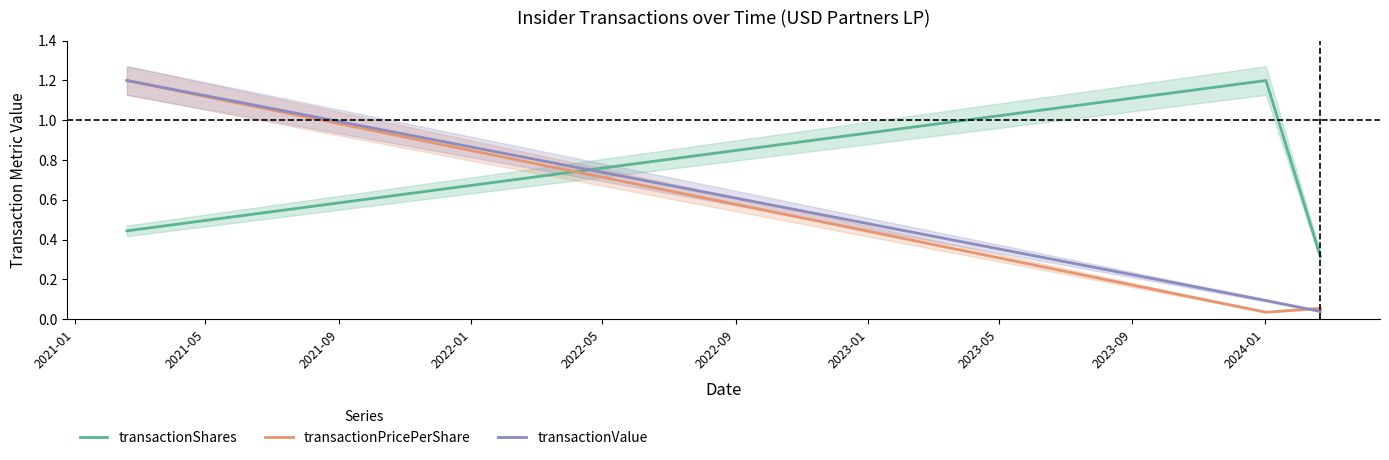

What are all the series names shown in the legend?

transactionShares, transactionPricePerShare, transactionValue